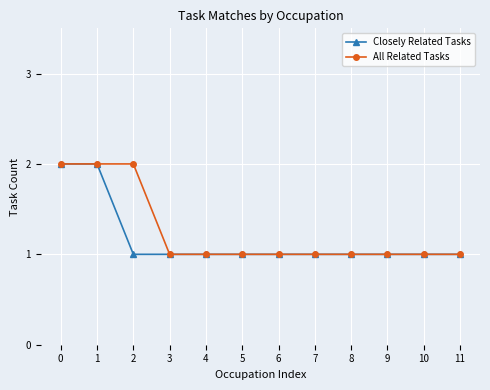

Which series has the largest total across all categories?

All Related Tasks